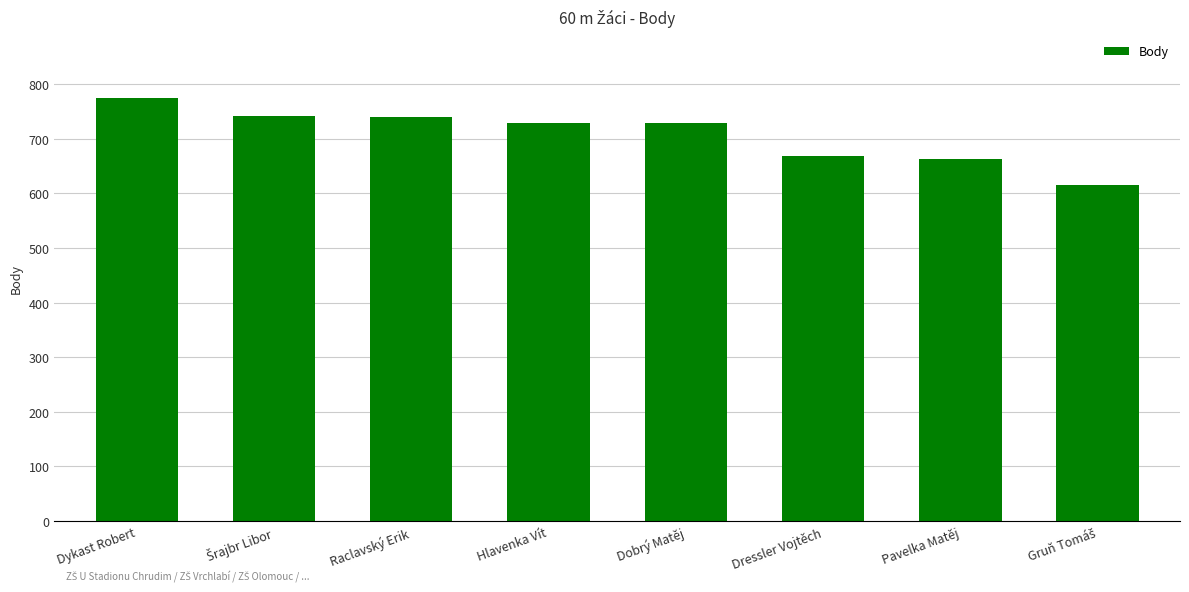

What is the label of the 3rd bar from the left?

Raclavský Erik